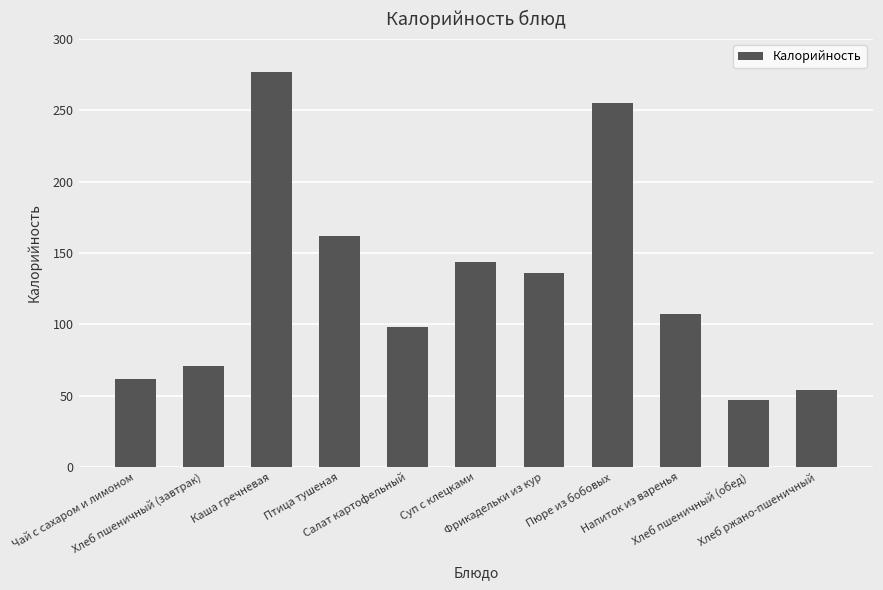

Which category has the highest value across all series?

Каша гречневая